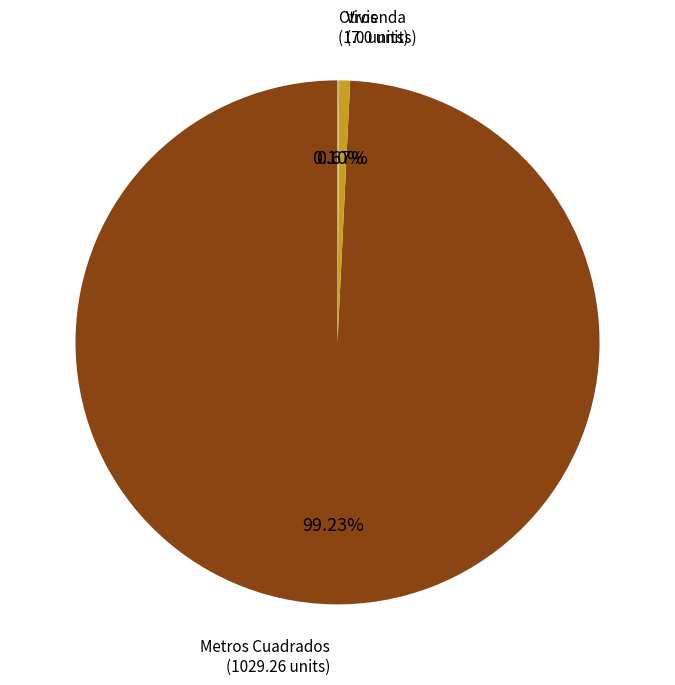

Is there any slice that represents more than half of the pie?

Yes